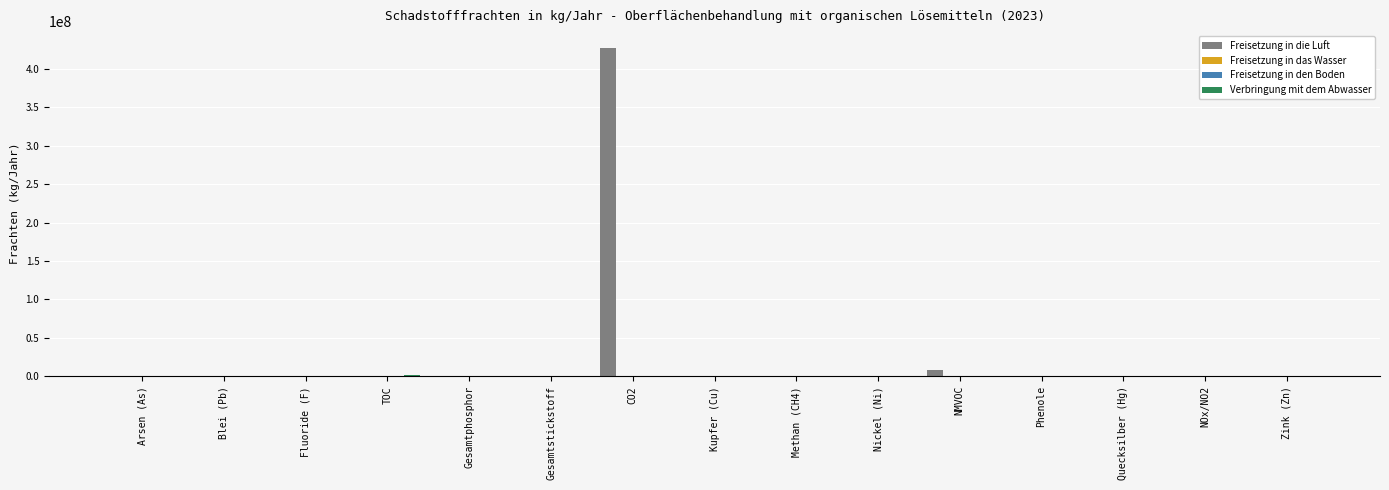

What are all the series names shown in the legend?

Freisetzung in die Luft, Freisetzung in das Wasser, Freisetzung in den Boden, Verbringung mit dem Abwasser